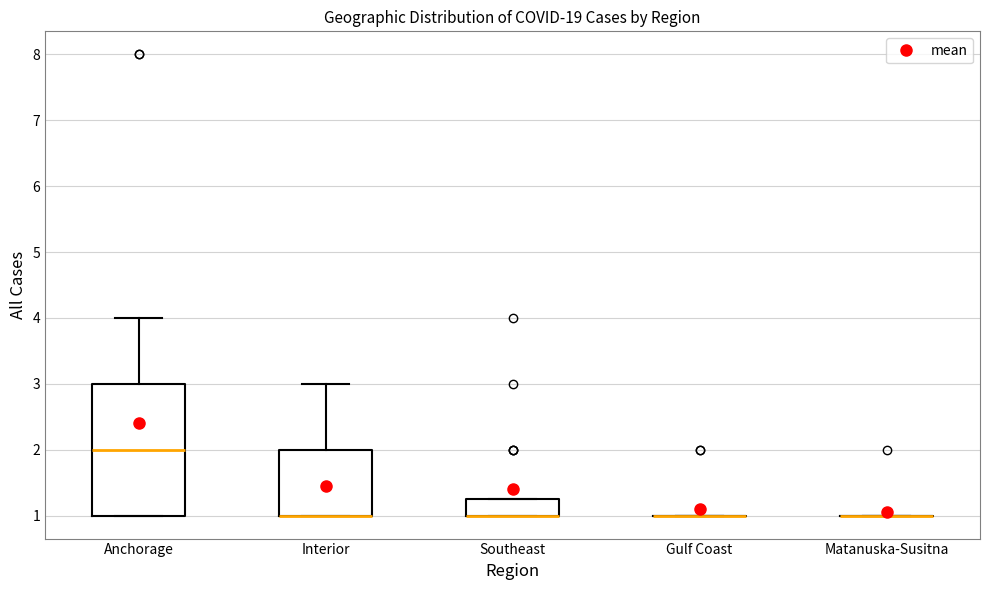

Reading left to right, transcribe this box plot: for each box, give where its median line is, the range the box spans, and where its two whiskers end, as read against the y-axis. The values are not printed on the chart, so give them approximately, as read against the axis.

Anchorage: median 2.0, box 1.0 to 3.0, whiskers 1.0 to 4.0
Interior: median 1.0 (drawn on the box's lower edge), box 1.0 to 2.0, whiskers 1.0 to 3.0
Southeast: median 1.0 (drawn on the box's lower edge), box 1.0 to 1.3, whiskers 1.0 to 1.3
Gulf Coast: box collapsed to a line at 1.0, whiskers 1.0 to 1.0
Matanuska-Susitna: box collapsed to a line at 1.0, whiskers 1.0 to 1.0